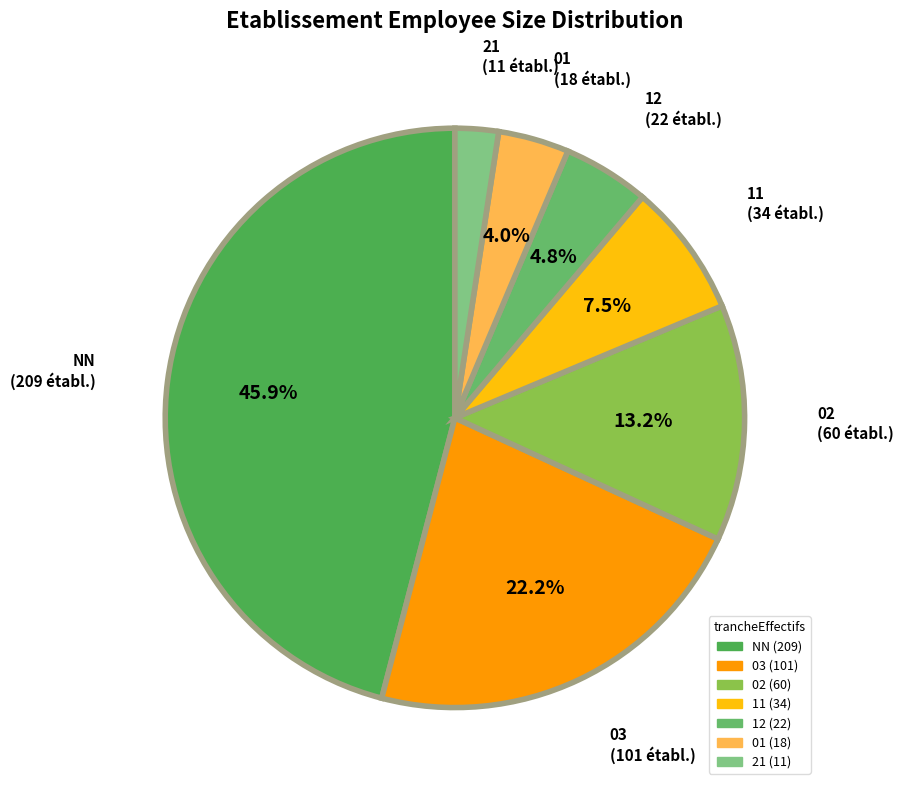

Combined, do 03 and 21 account for over 50%?

No